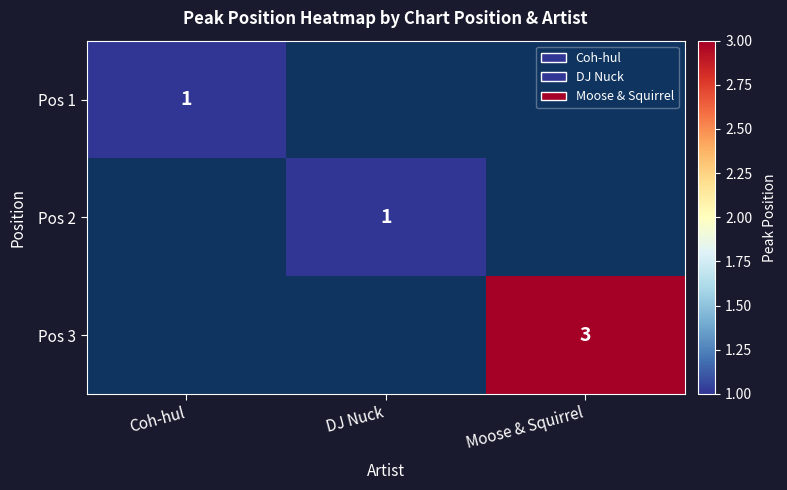

Rank the series at Coh-hul from lowest to highest value.

Pos 1, Pos 2, Pos 3